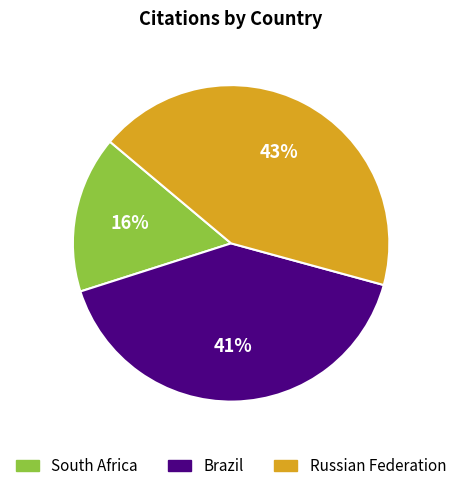

To the nearest percent, what is the average slice percentage?

33%